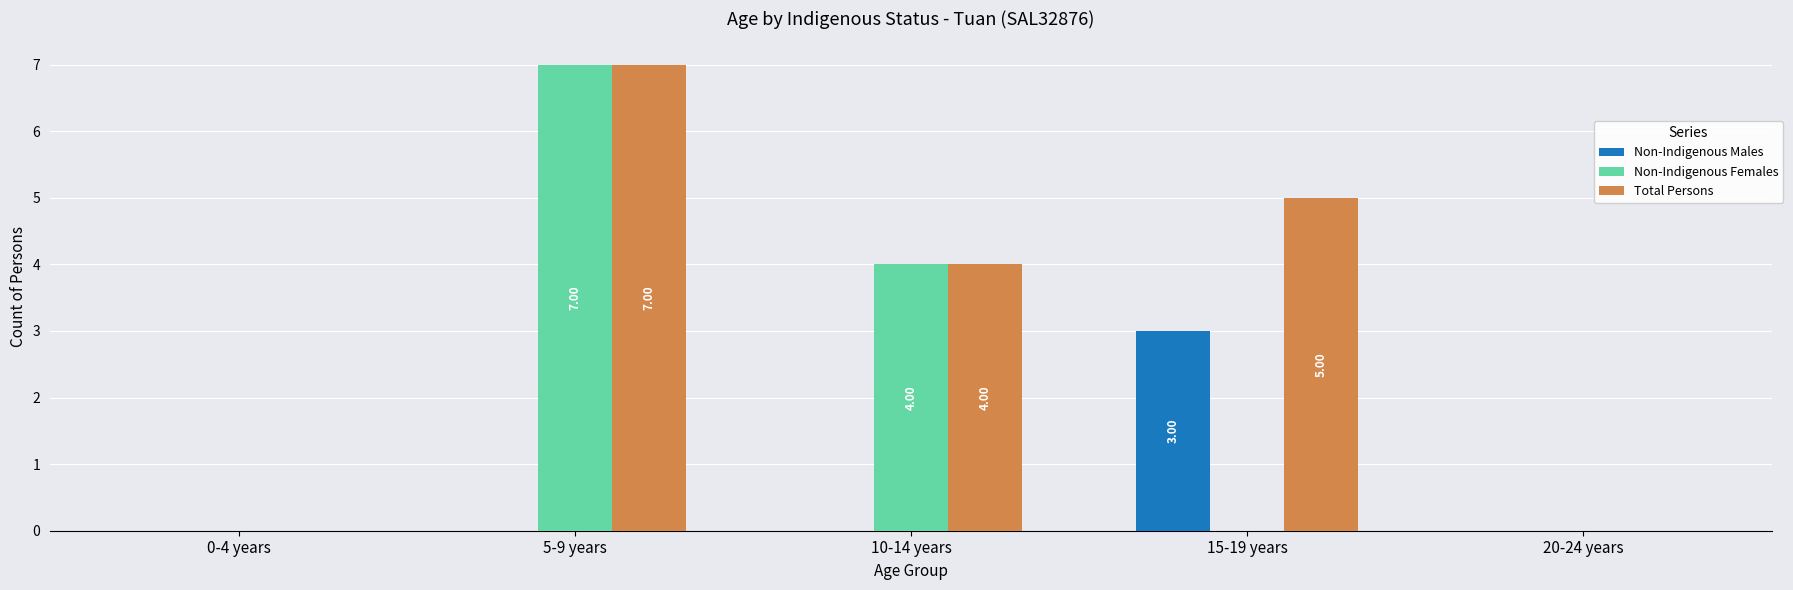

Reading left to right, list all the values displayed in this chart.

Non-Indigenous Males: 0-4 years=0	5-9 years=0	10-14 years=0	15-19 years=3	20-24 years=0
Non-Indigenous Females: 0-4 years=0	5-9 years=7	10-14 years=4	15-19 years=0	20-24 years=0
Total Persons: 0-4 years=0	5-9 years=7	10-14 years=4	15-19 years=5	20-24 years=0